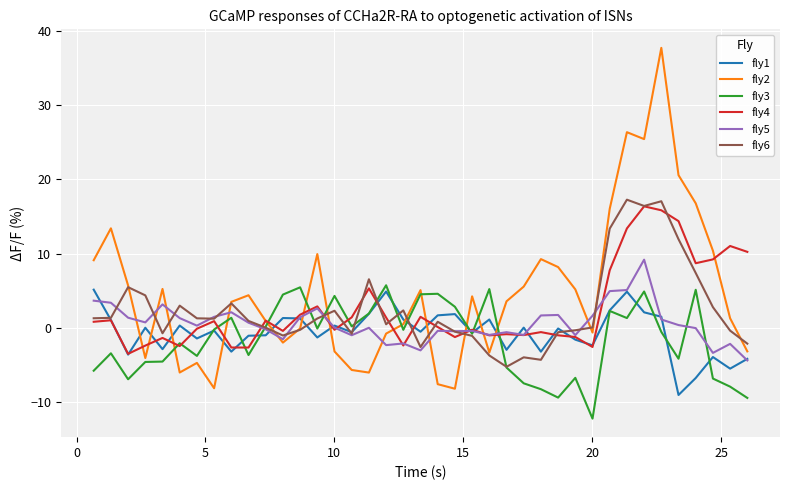

Which series has the widest spread of values?

fly2